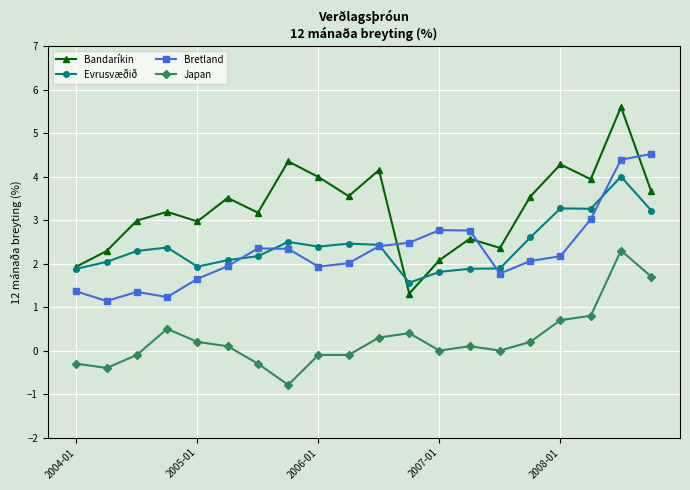

True or false: Bandaríkin has more than 0 points higher than both neighbors.

True